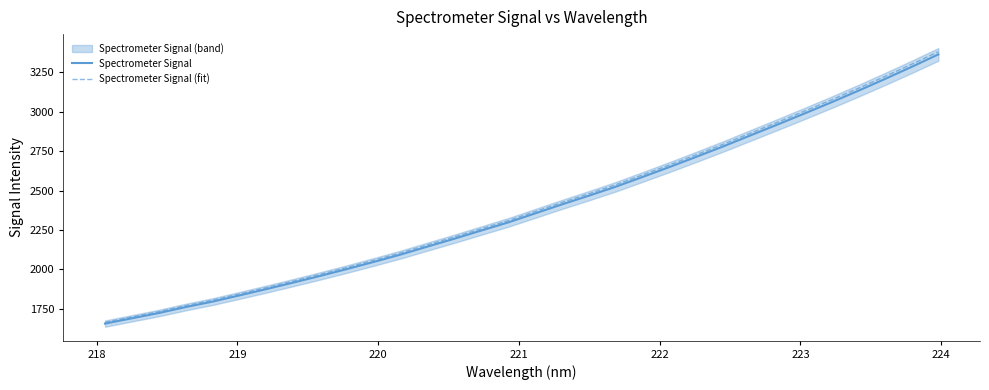

What is the highest value of the Spectrometer Signal (fit) series?

3381.6